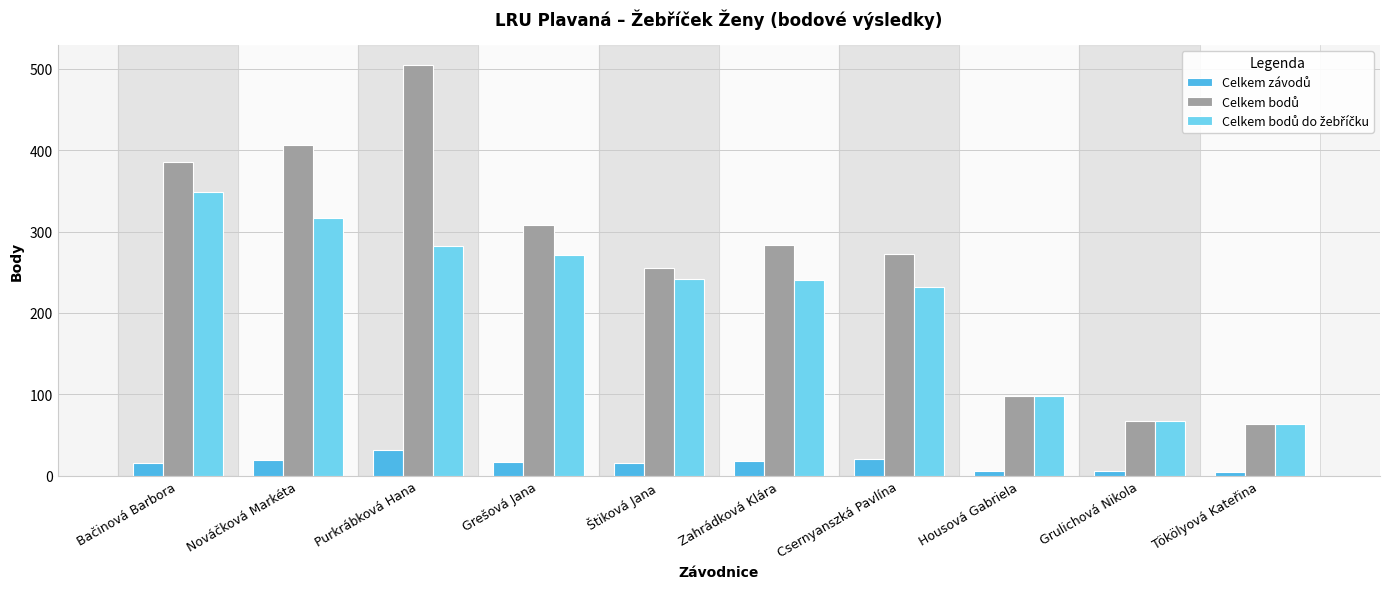

At which category does the chart reach its peak across all series?

Purkrábková Hana